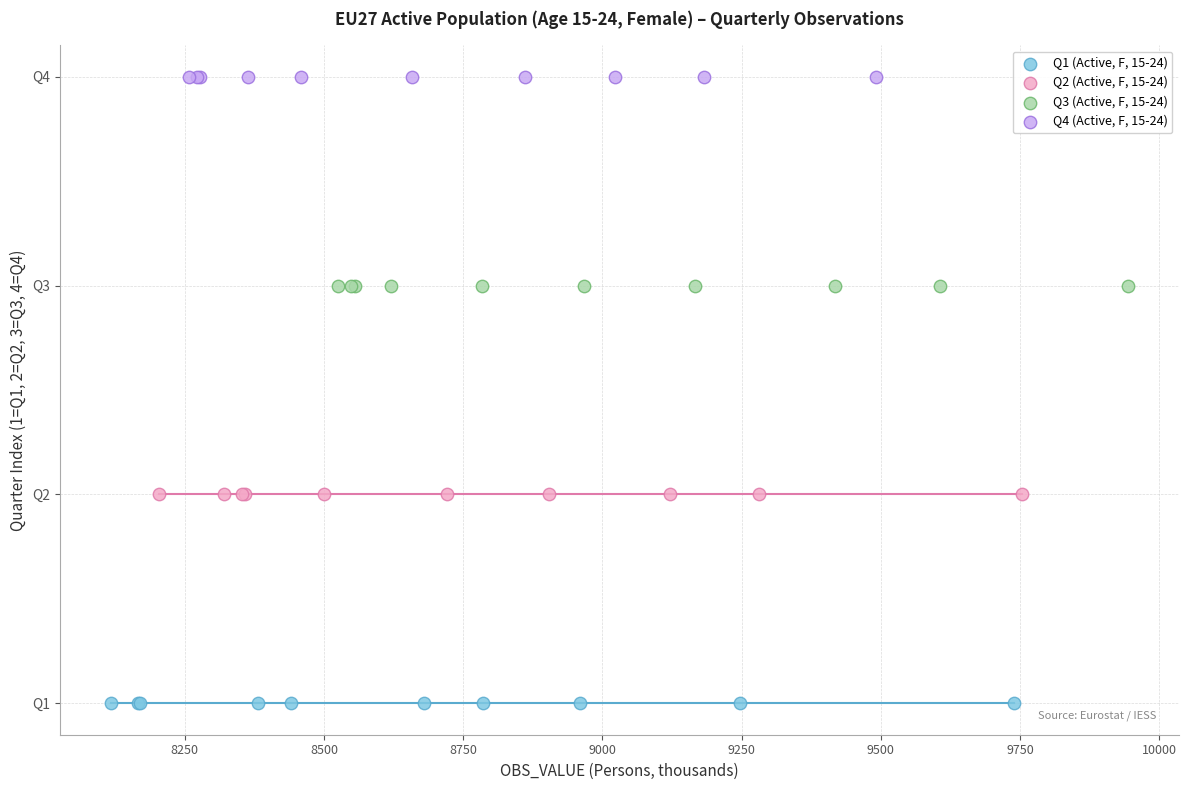

What are all the series names shown in the legend?

Q1 (Active, F, 15-24), Q2 (Active, F, 15-24), Q3 (Active, F, 15-24), Q4 (Active, F, 15-24)